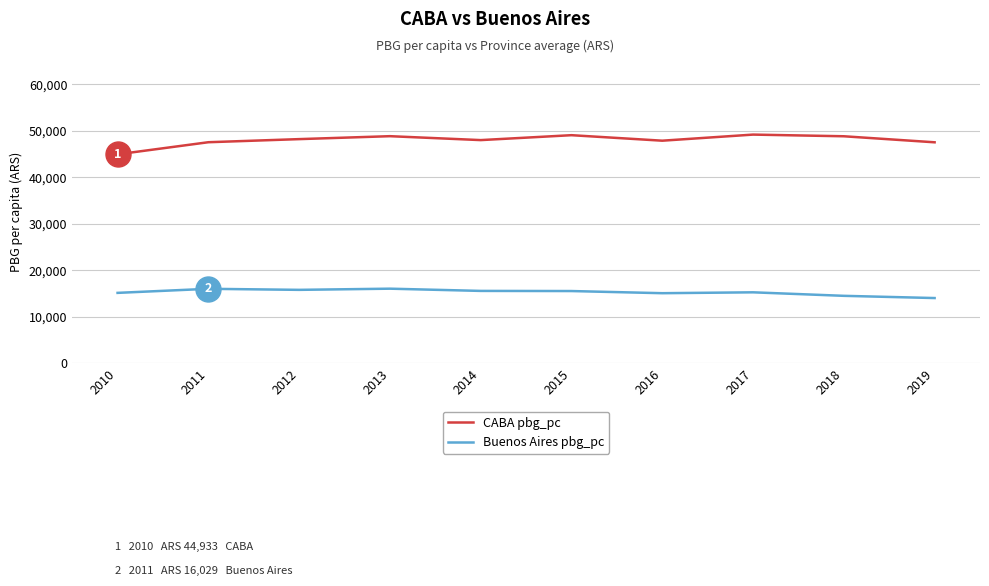

The Buenos Aires pbg_pc series shows 14041.8 at 2019. True or false?

True